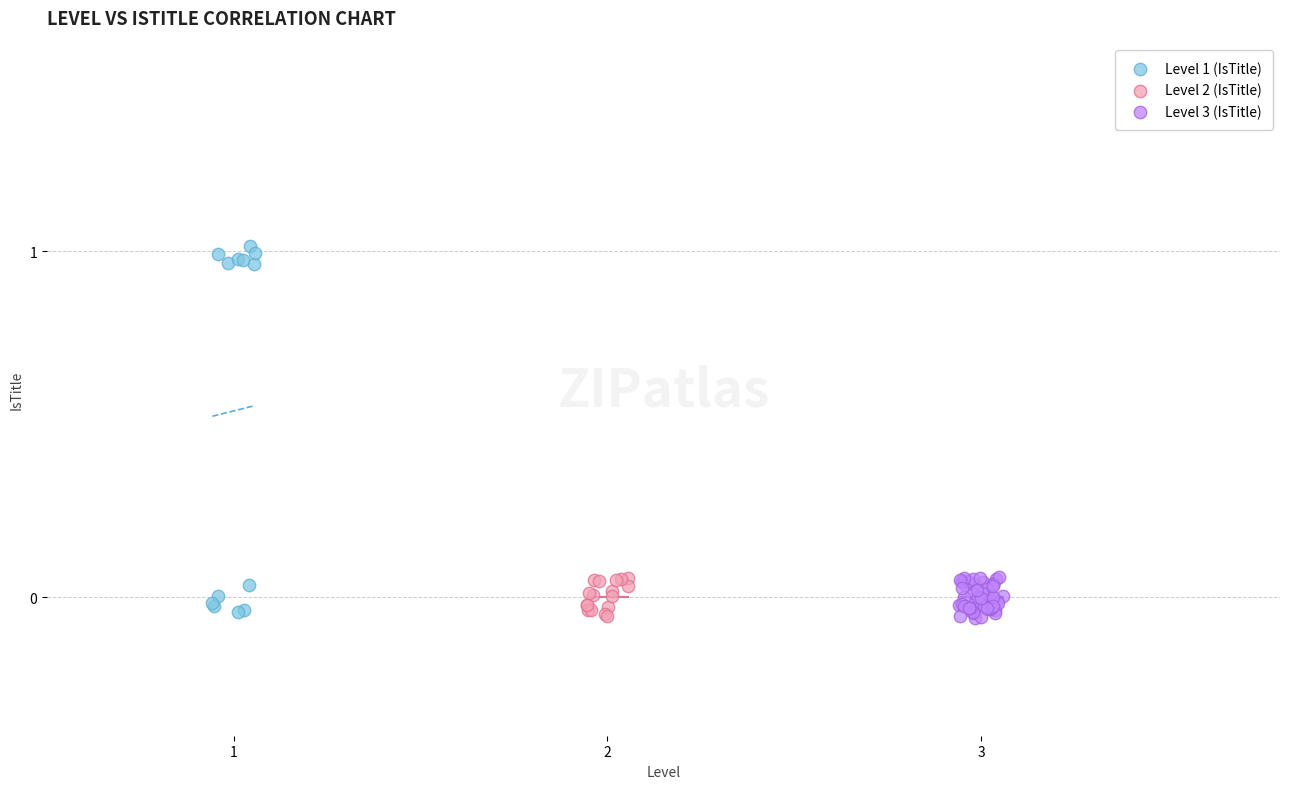

Which series contains the highest Y value?

Level 1 (IsTitle)